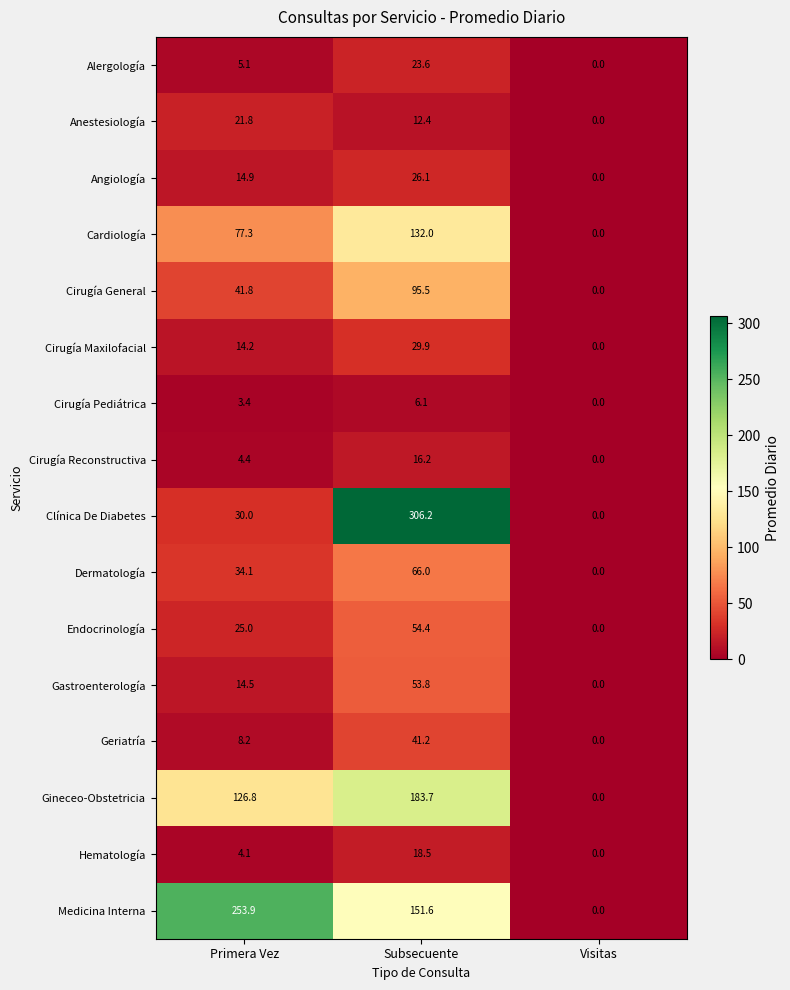

At which label is Cirugía Reconstructiva closest to 8?

Primera Vez